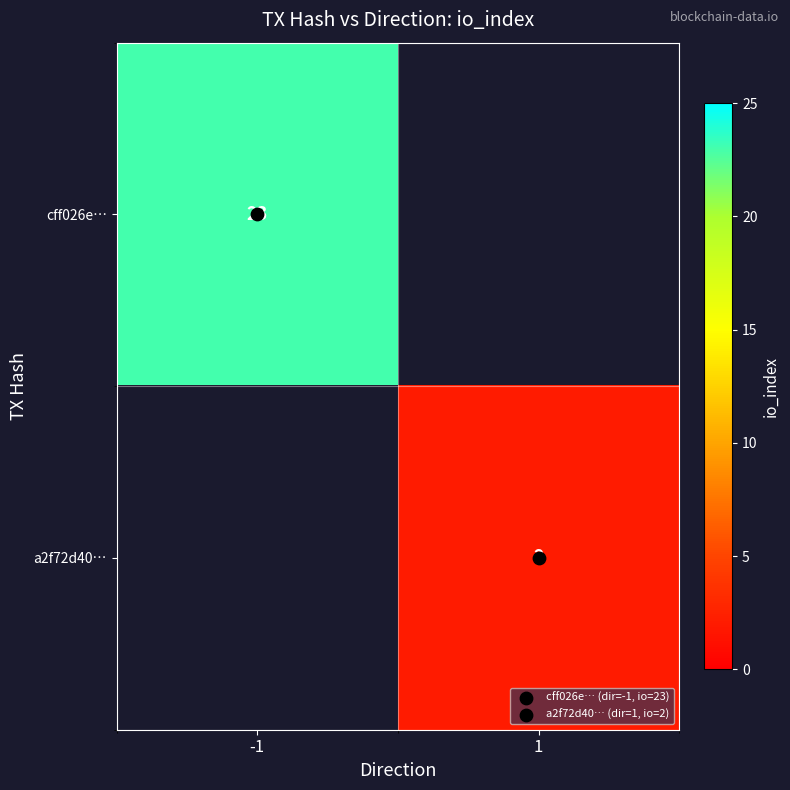

What is the minimum value for cff026e…?

23.0